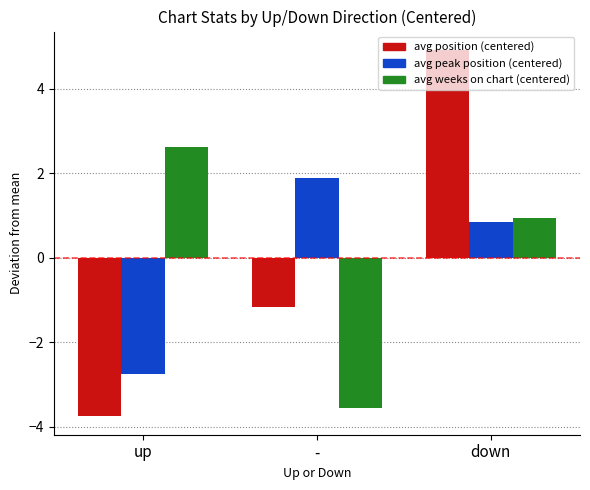

What is the spread (max minus min) of values at down?

4.1